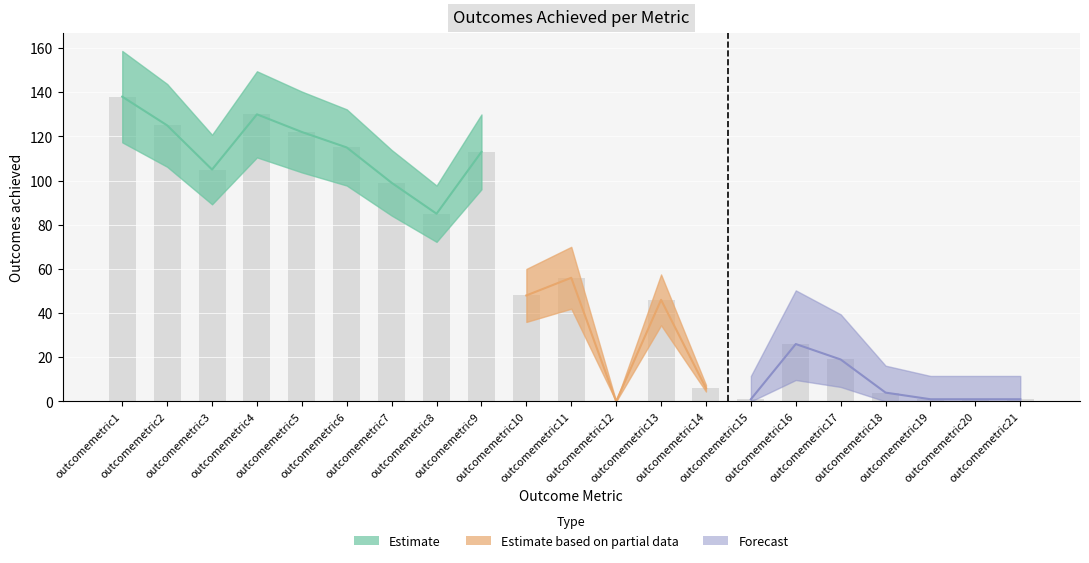

Reading left to right, list all the values displayed in this chart.

138	125	105	130	122	115	99	85	113	48	56	0	46	6	1	26	19	4	1	1	1